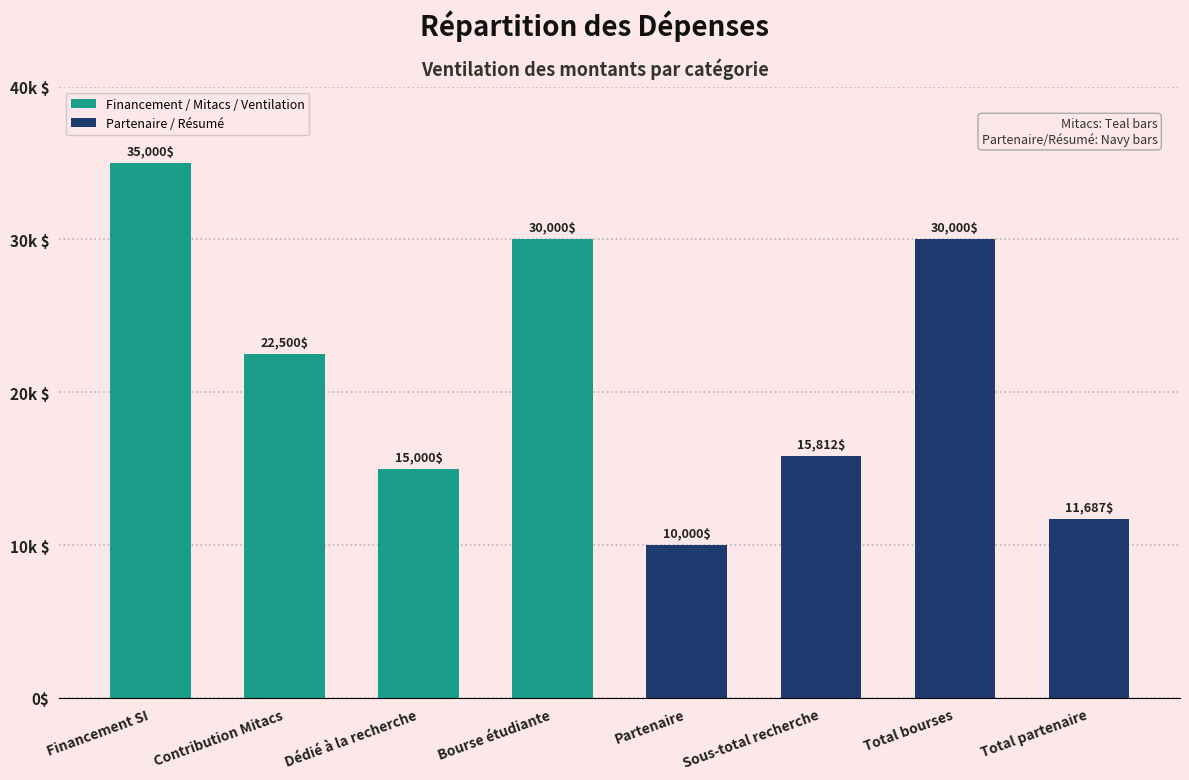

What is the sum of all values?

170000.0